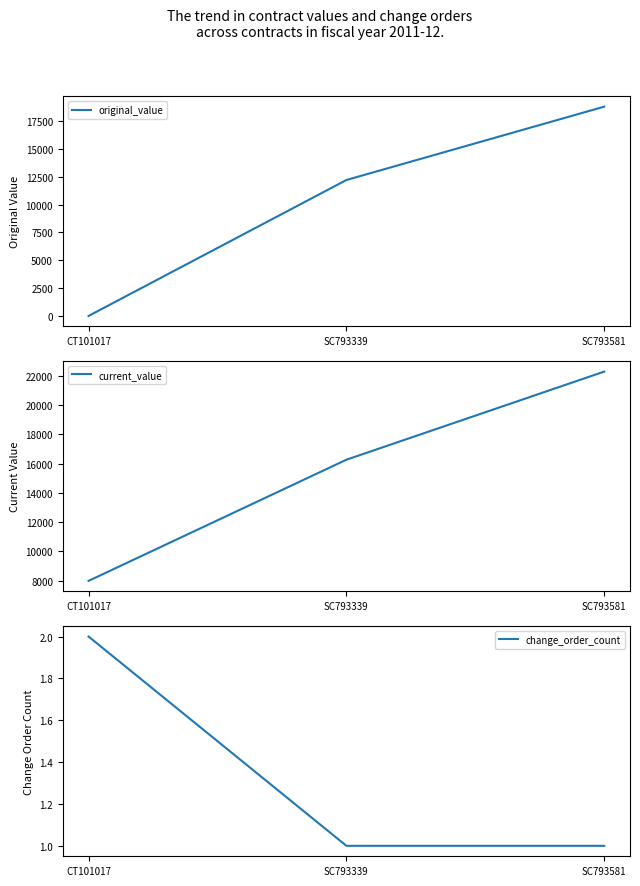

At SC793339, list the series in order from largest to smallest.

current_value, original_value, change_order_count